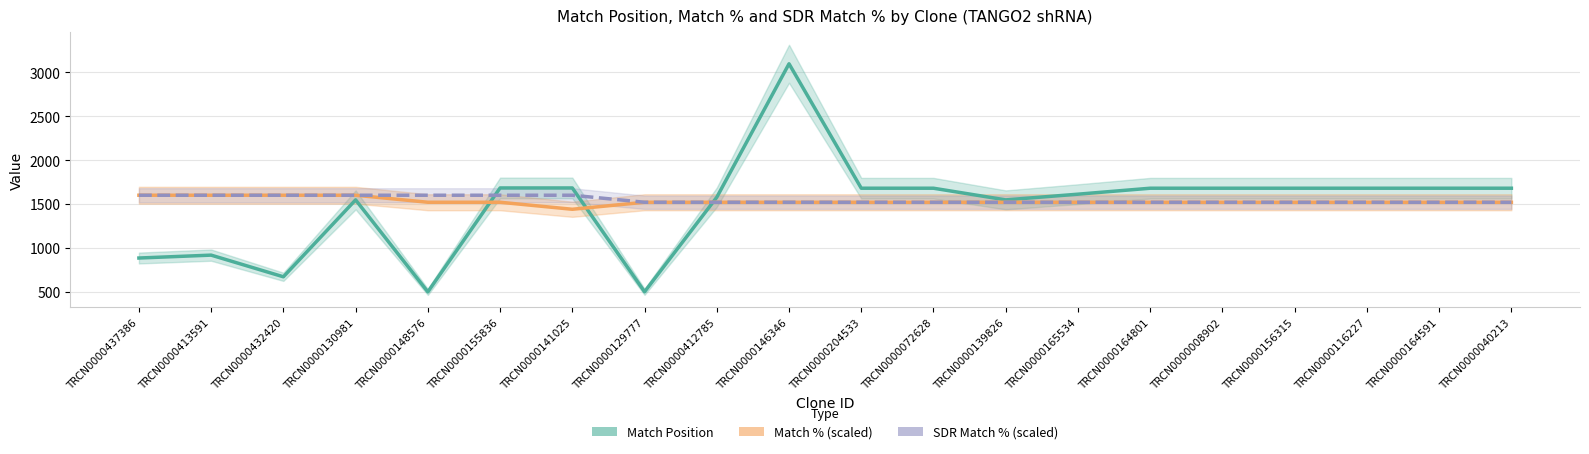

The Match Position series shows 499 at TRCN0000129777. True or false?

True